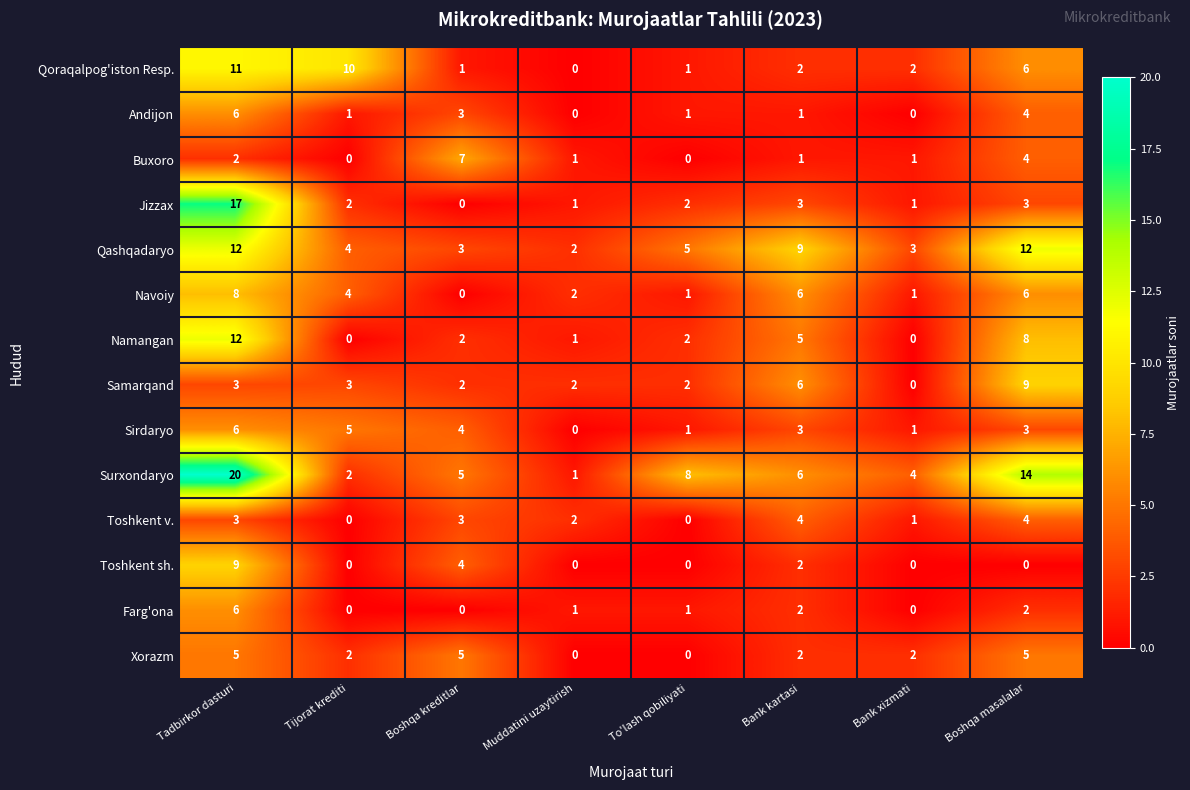

What is the total value across all series at Tijorat krediti?

33